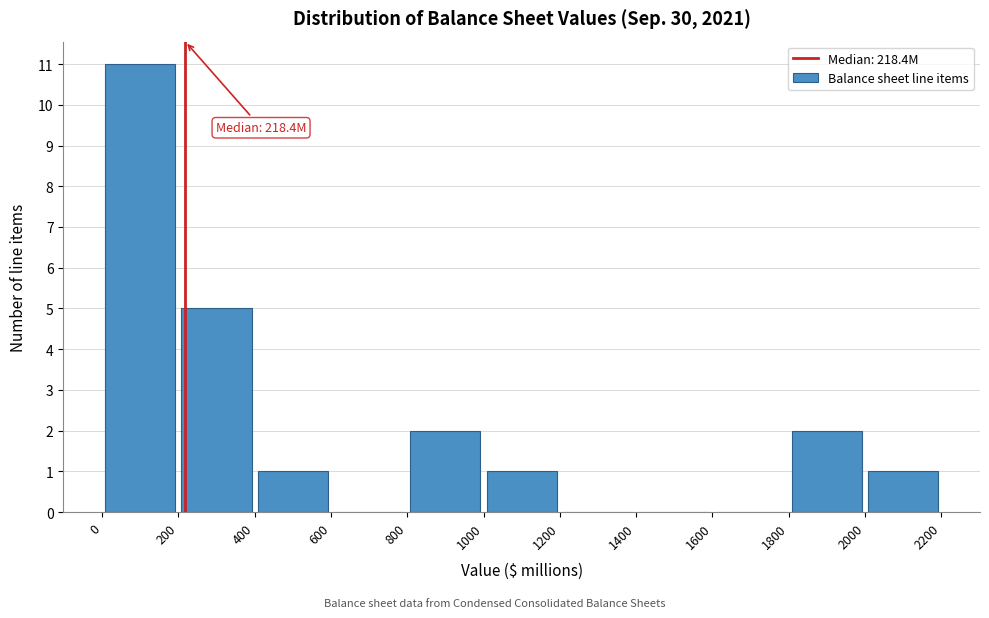

Which range on the x-axis has the tallest bar?

0 to 200